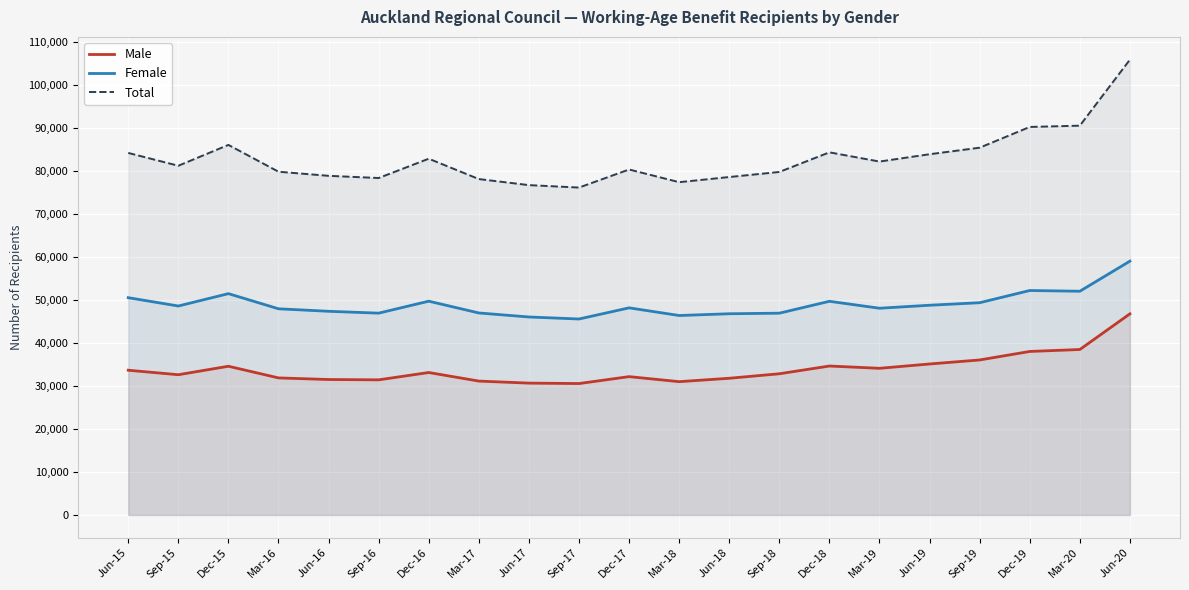

List the labels in order of Male value, largest first.

Jun-20, Mar-20, Dec-19, Sep-19, Jun-19, Dec-18, Dec-15, Mar-19, Jun-15, Dec-16, Sep-18, Sep-15, Dec-17, Mar-16, Jun-18, Jun-16, Sep-16, Mar-17, Mar-18, Jun-17, Sep-17